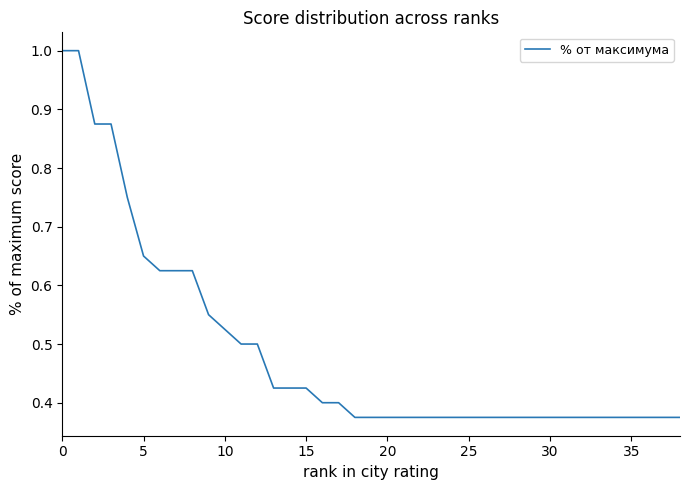

What is the maximum value shown in the chart?

1.0